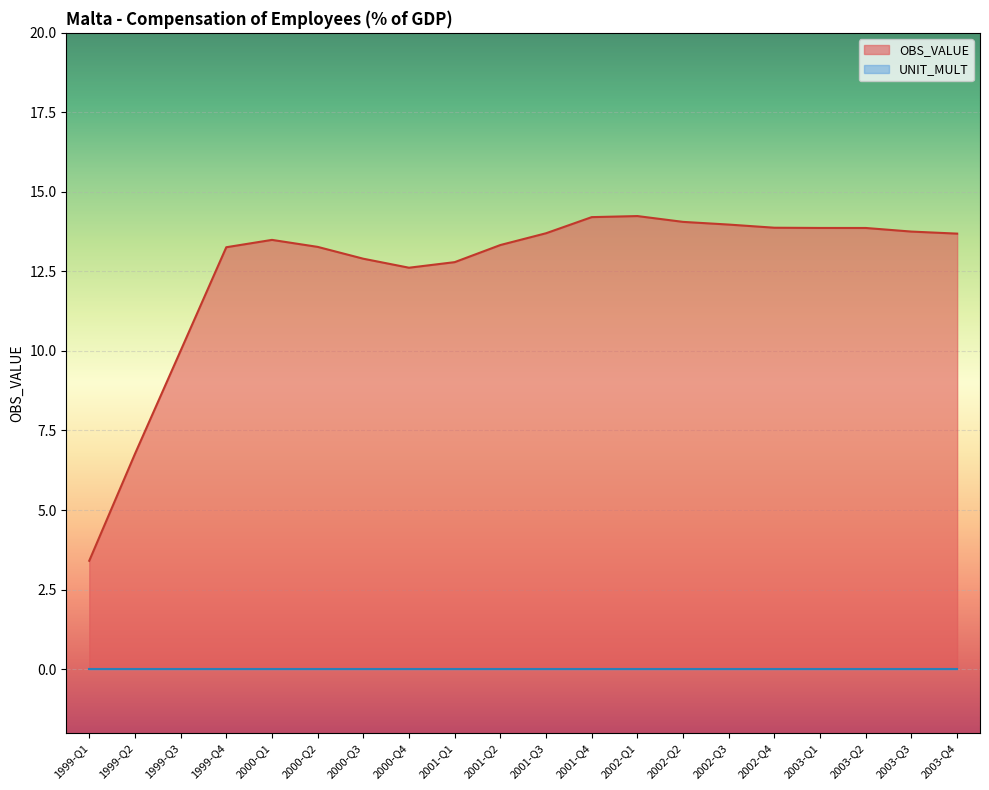

Which has a higher value, 1999-Q1 or 2000-Q4?

2000-Q4